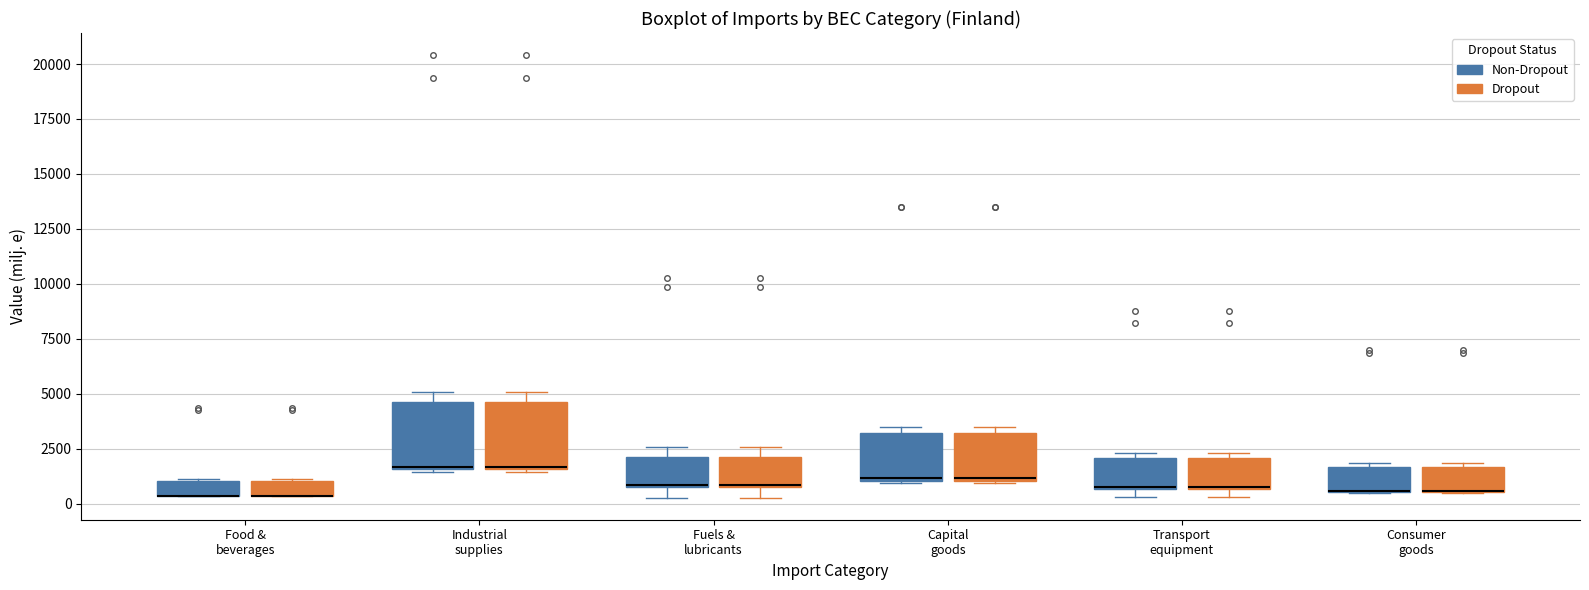

Where is the upper edge of the box for Food & beverages (Non-Dropout) on the y-axis? The values are not printed on the chart, so give them approximately, as read against the axis.

1000